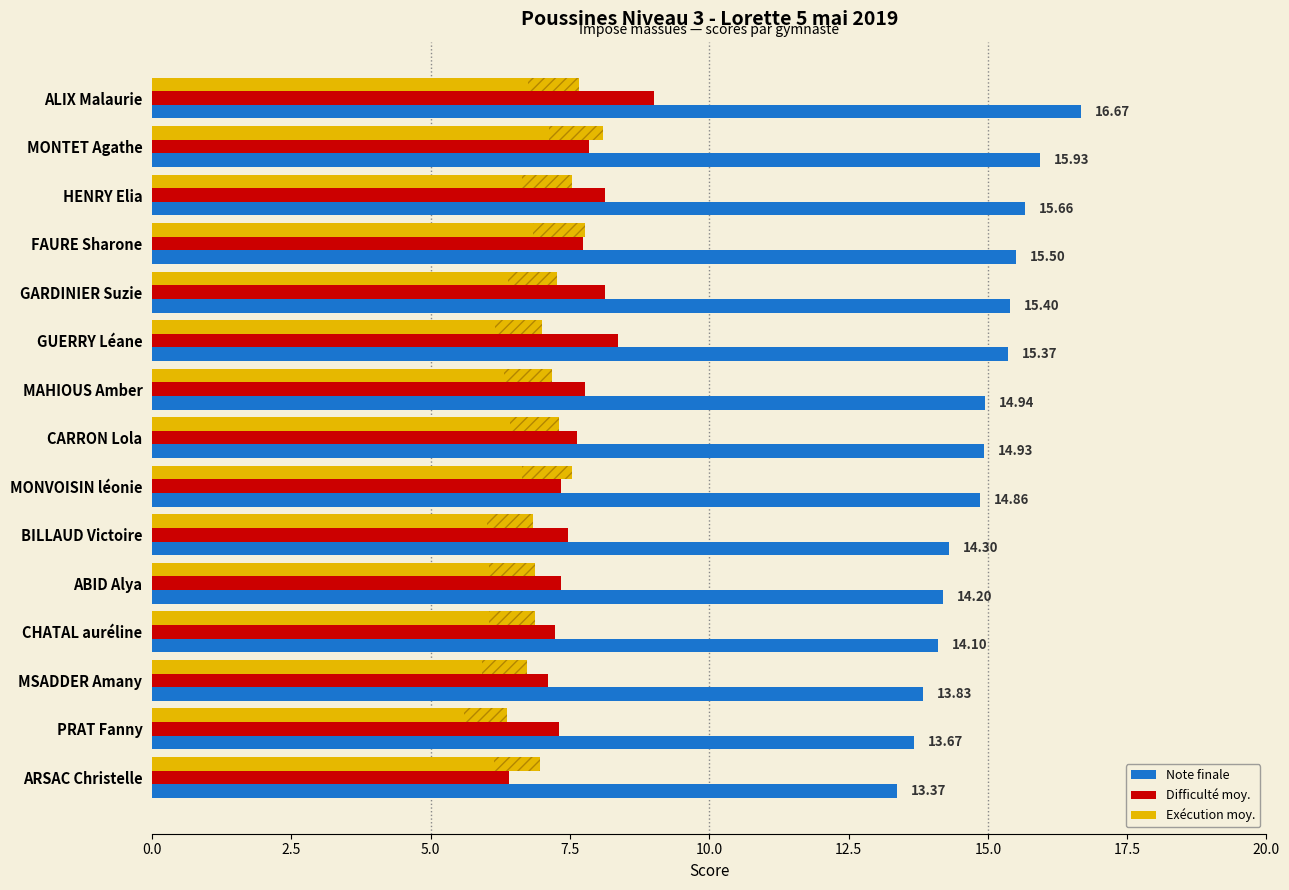

What is the sum of the Exécution moy. values at ABID Alya and MSADDER Amany?

13.6